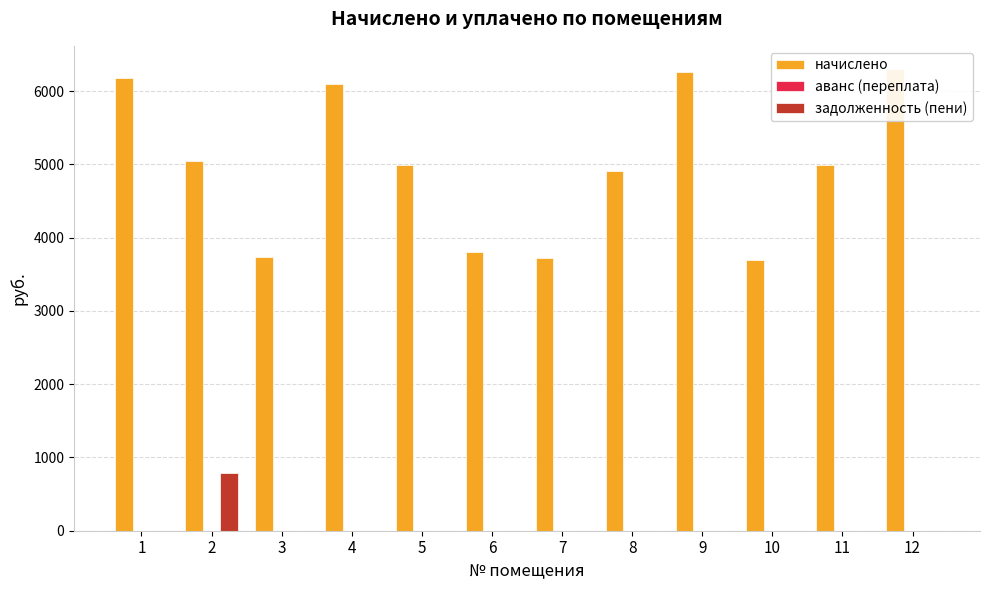

At which category is the sum across all series the highest?

12